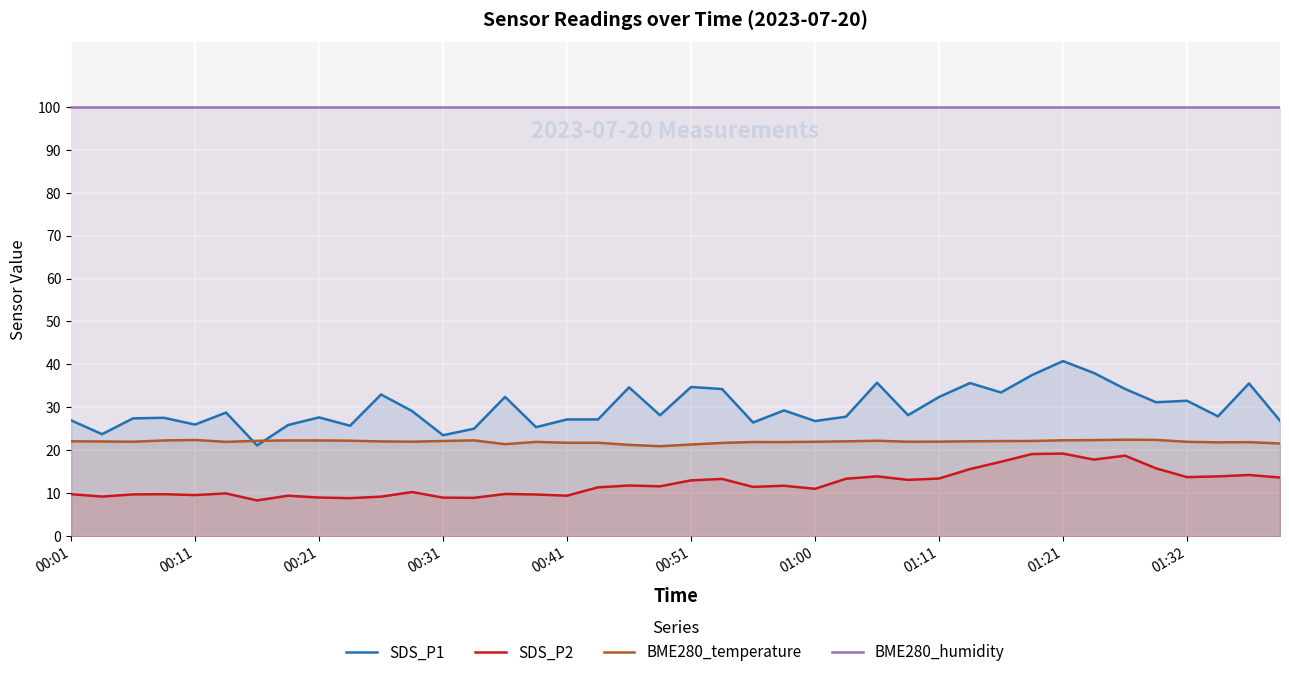

What is the value of the BME280_temperature point at the 17th from the left?

21.8